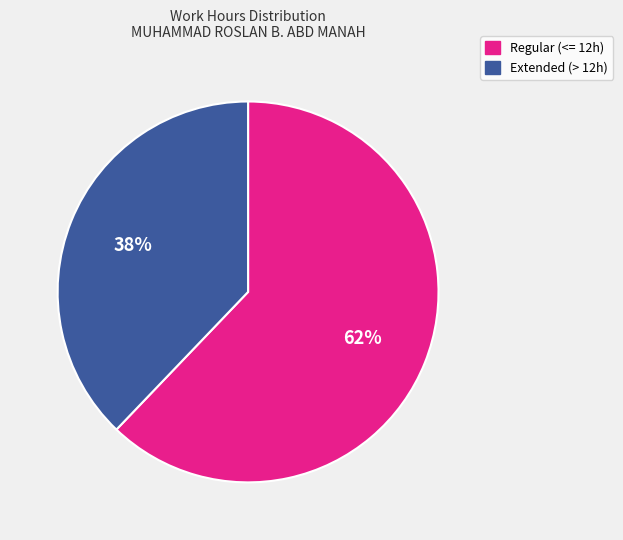

Is there a majority slice in this chart?

Yes